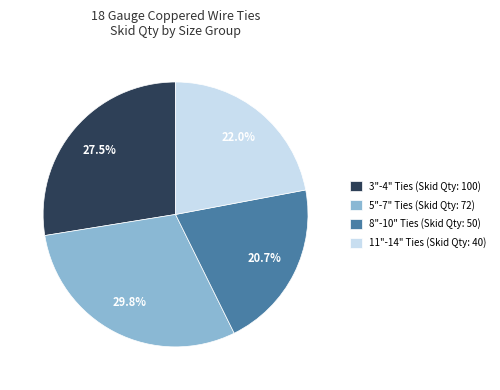

How many segments does this pie chart have?

4